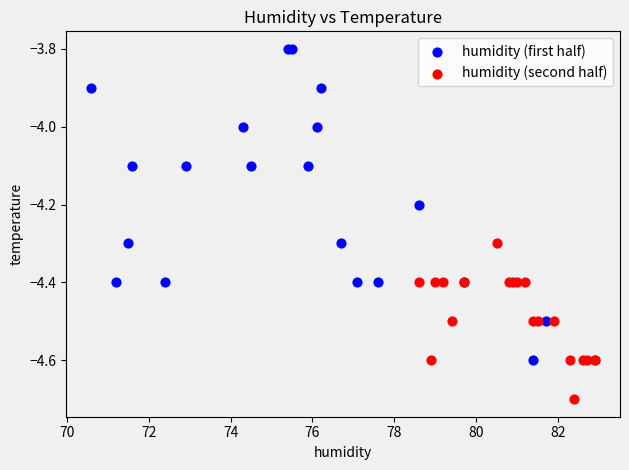

Which series has the largest Y range (max minus min)?

humidity (first half)